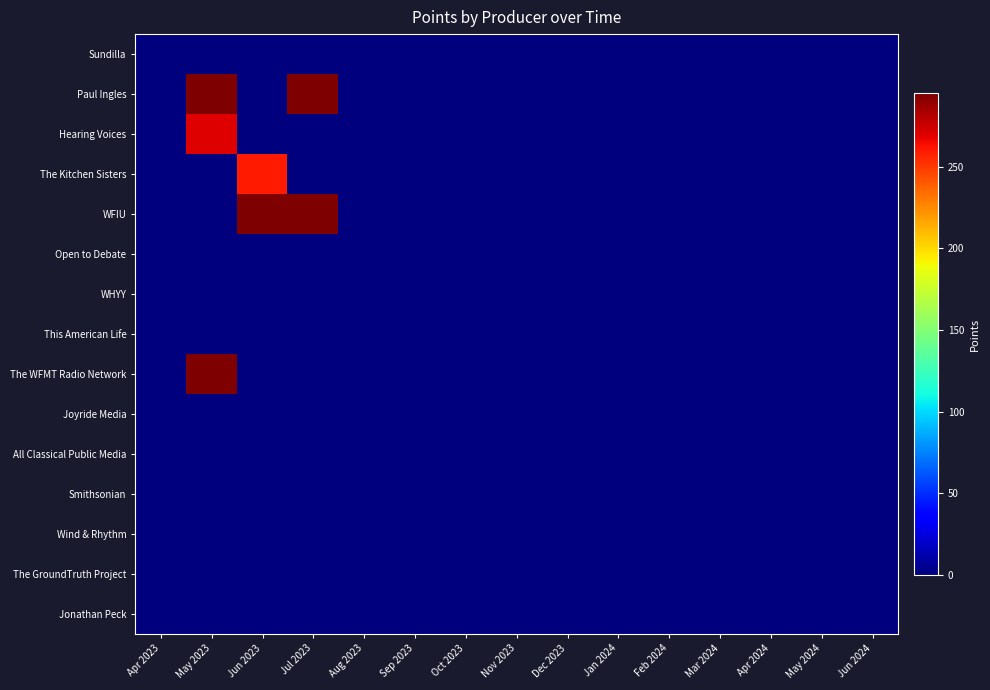

How many categories are shown in the chart?

15